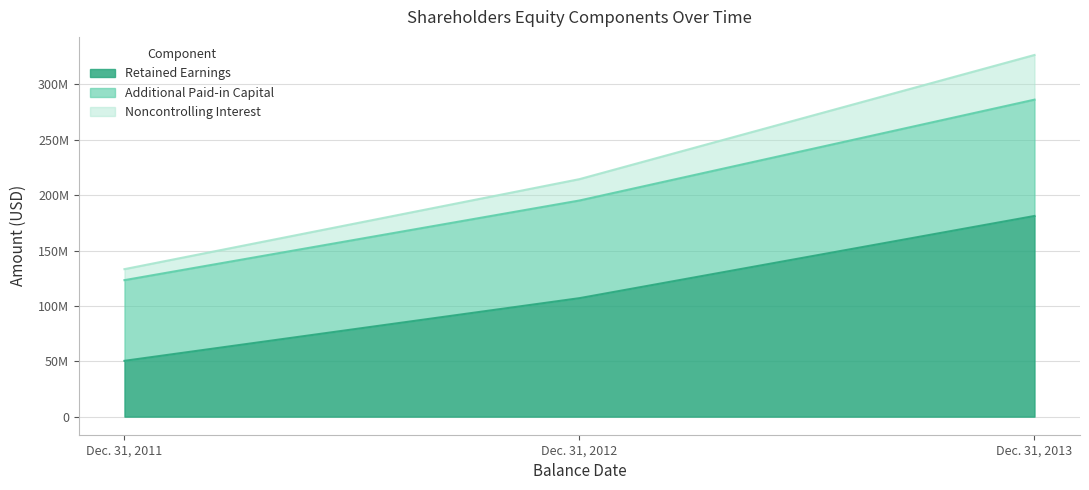

Is it true that Additional Paid-in Capital equals 123250609 at Dec. 31, 2011?

True